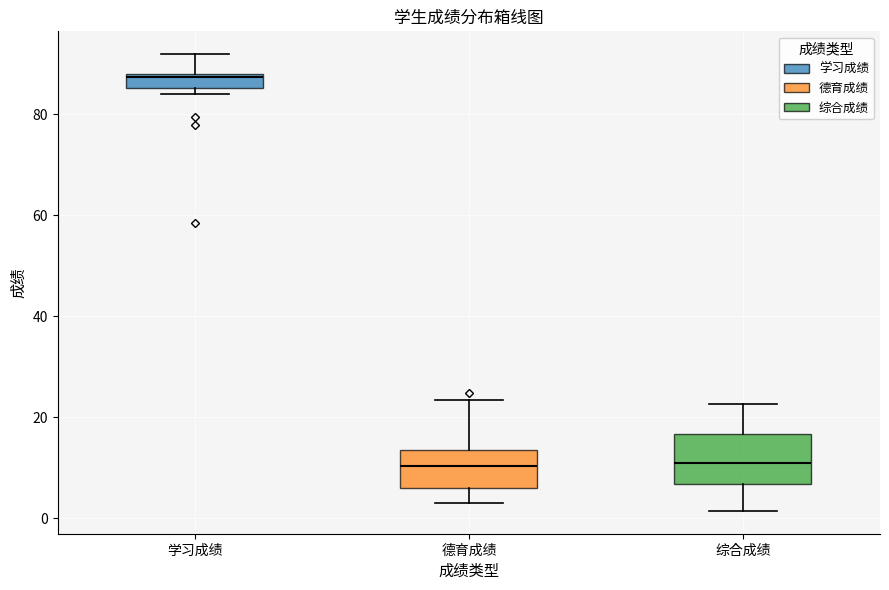

Which box has the highest median line?

学习成绩